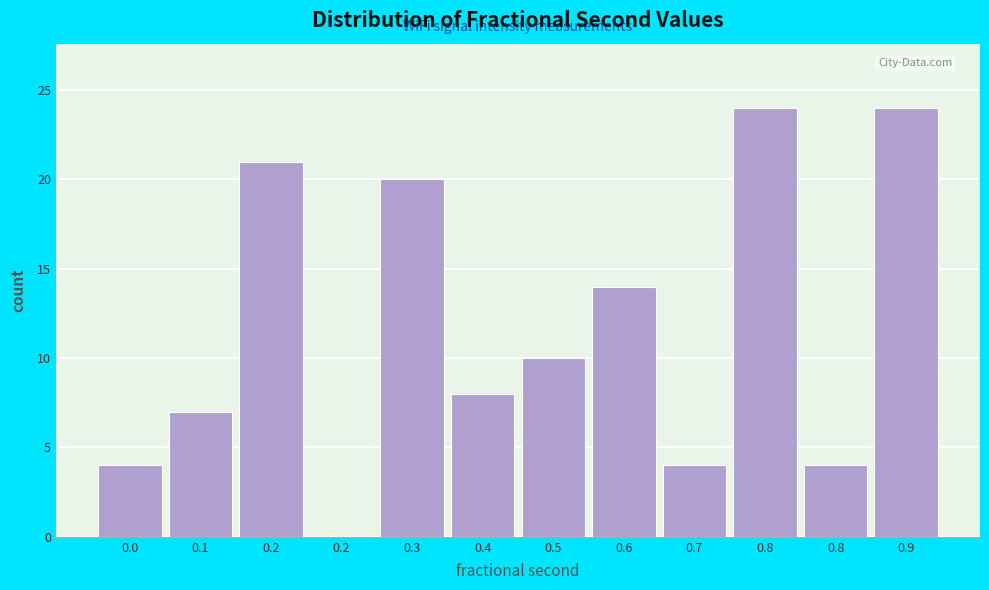

Are the bars horizontal?

No